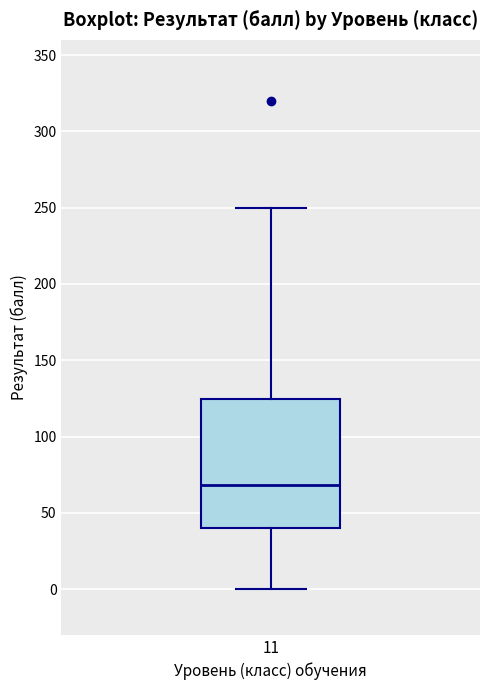

Where is the lower edge of the box at x = 11 on the y-axis? The values are not printed on the chart, so give them approximately, as read against the axis.

40